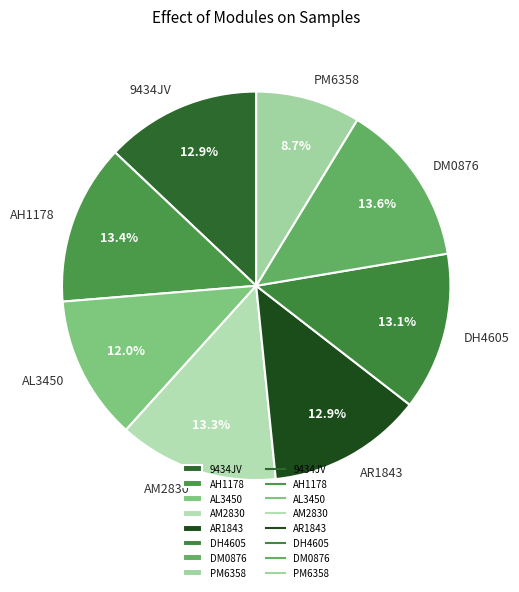

Is there a majority slice in this chart?

No